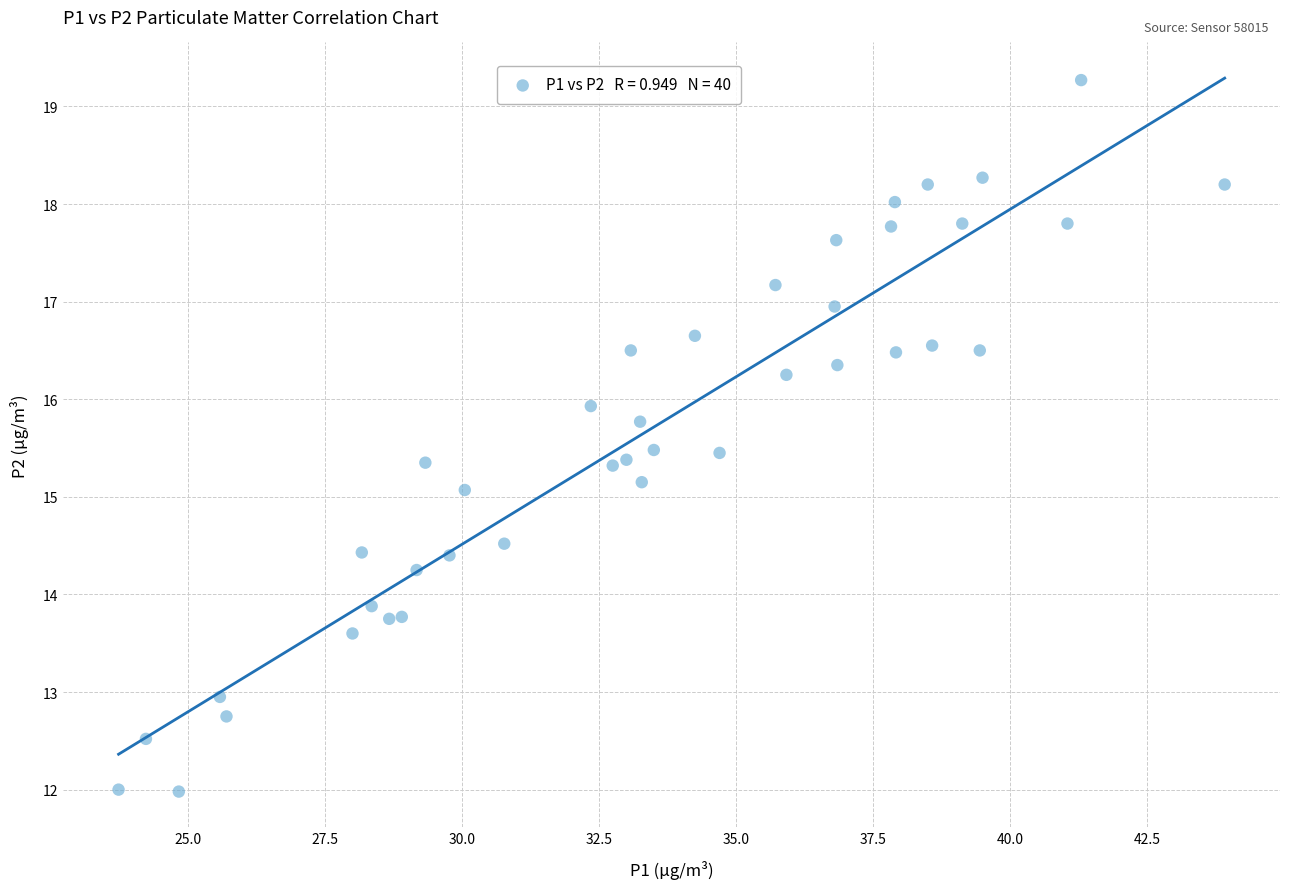

What is the range of X values (max minus min)?

20.2